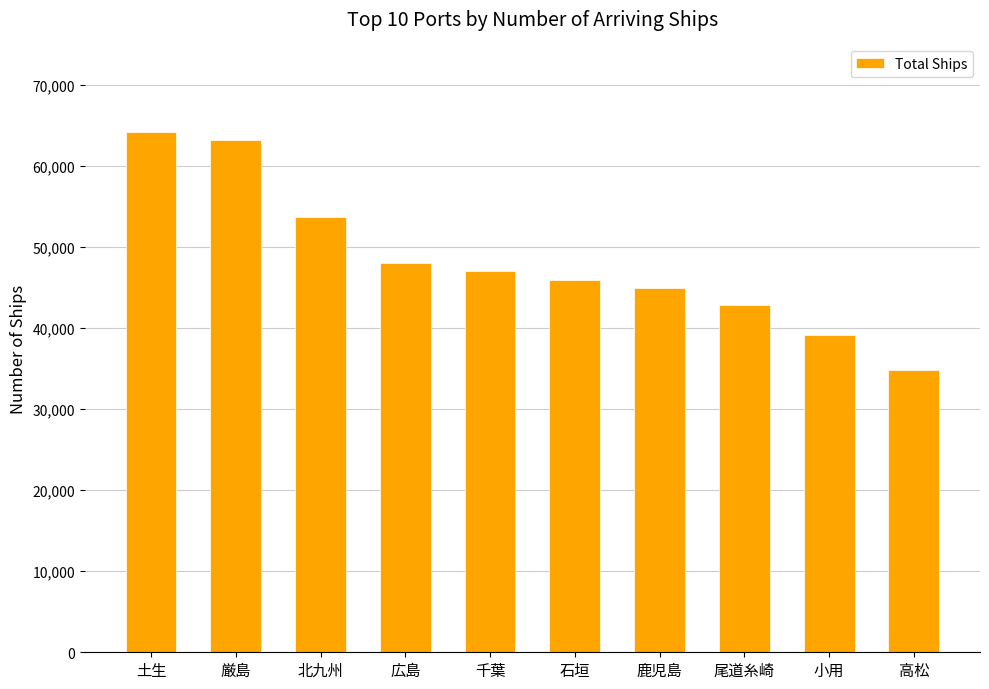

What is the sum of all values?

483965